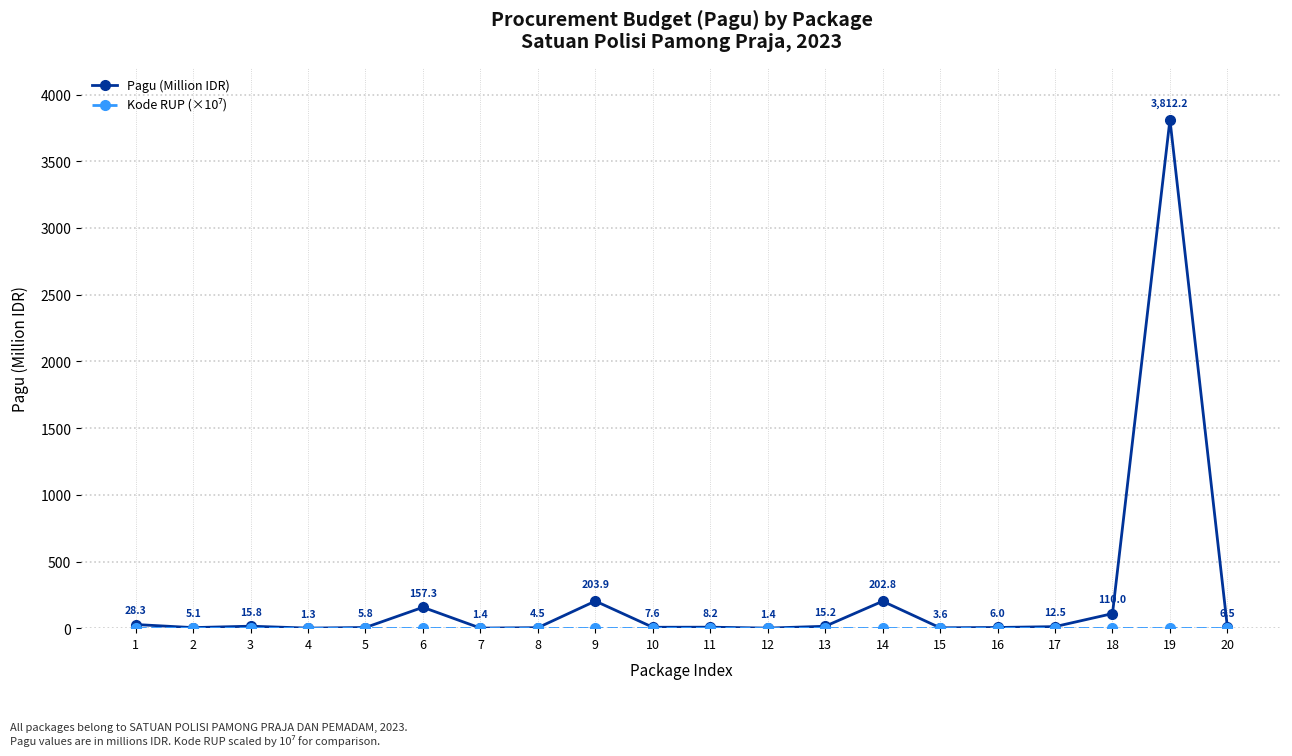

Between 9 and 18, which series saw the biggest shift?

Pagu (Million IDR)